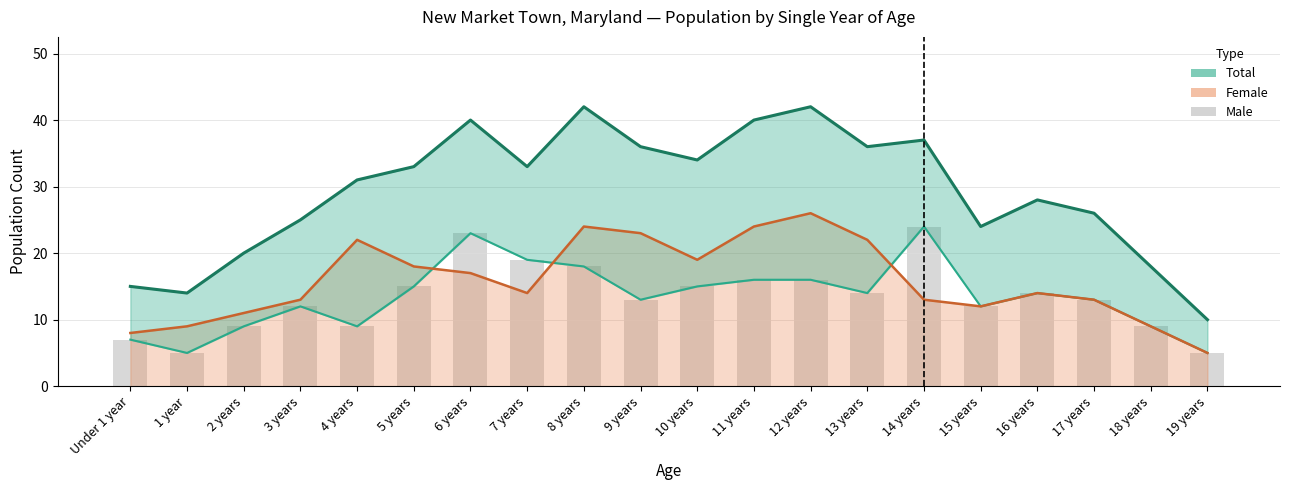

What is the total value across all series at 12 years?

100